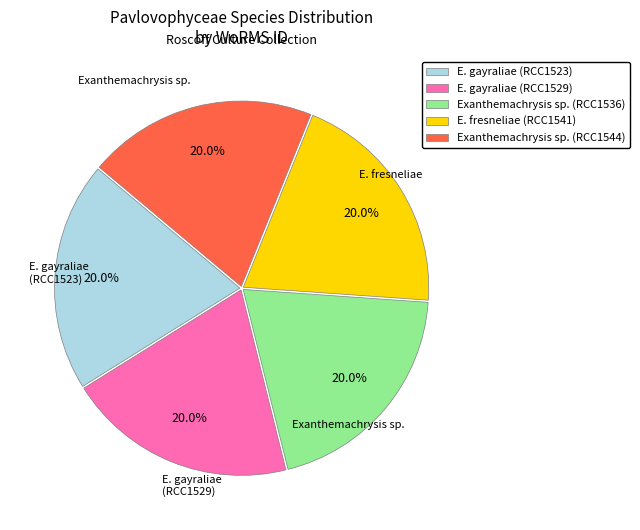

Approximately how many times larger is the value at E. gayraliae (RCC1529) compared to Exanthemachrysis sp. (RCC1536)?

1.0